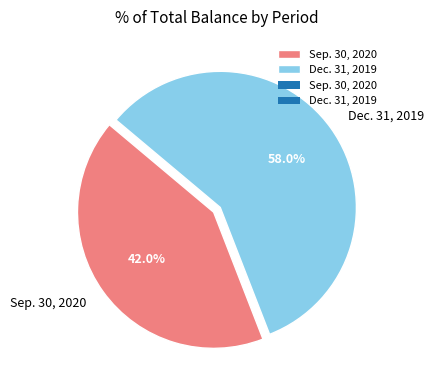

To the nearest percent, what percentage of the pie is Sep. 30, 2020?

42%